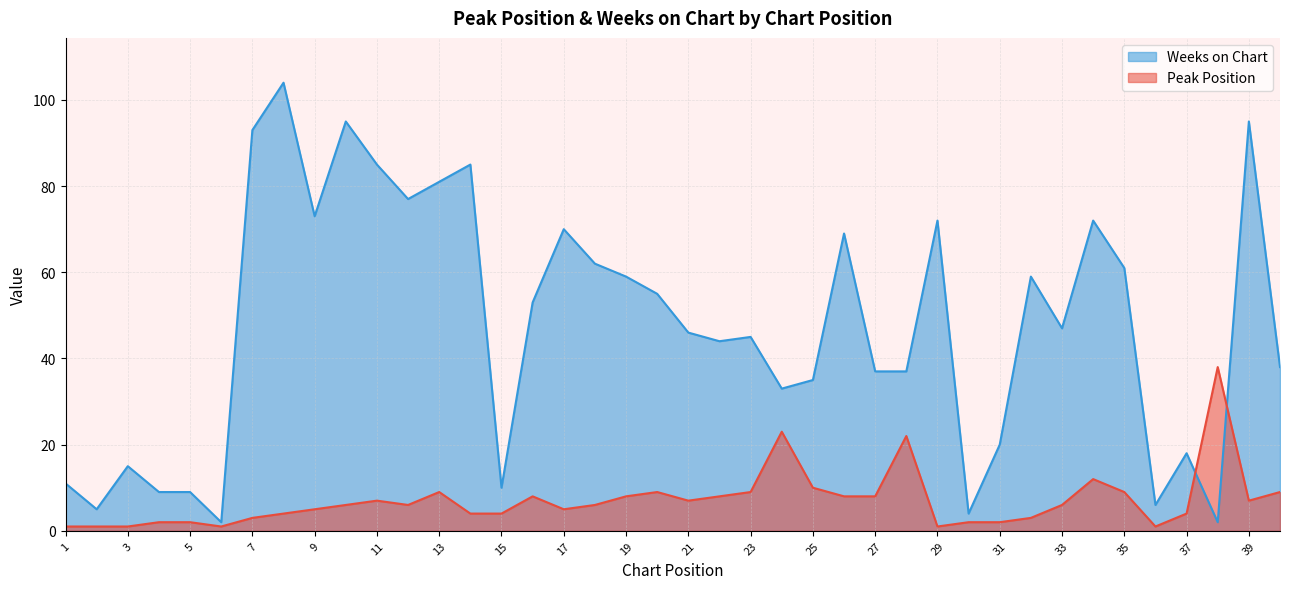

How many values in the Peak Position series exceed 6?

18